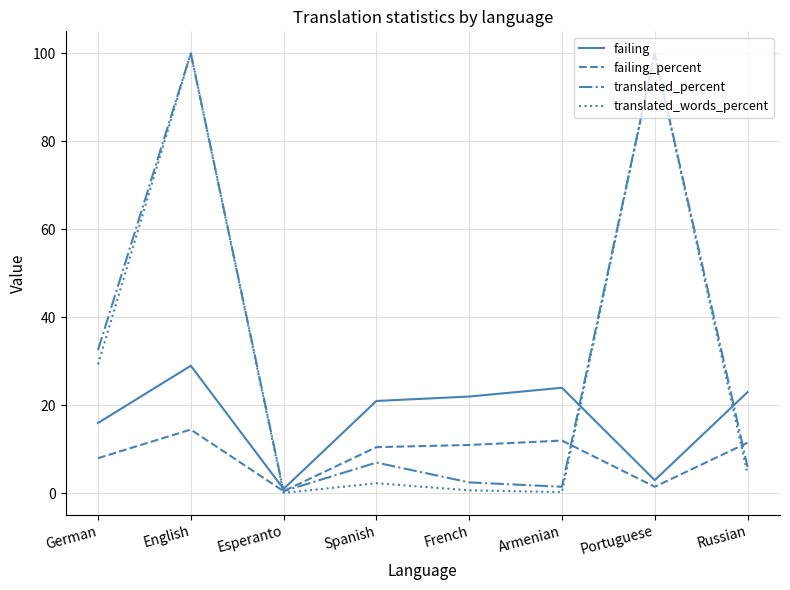

Where is translated_percent nearest to the value 50?

German